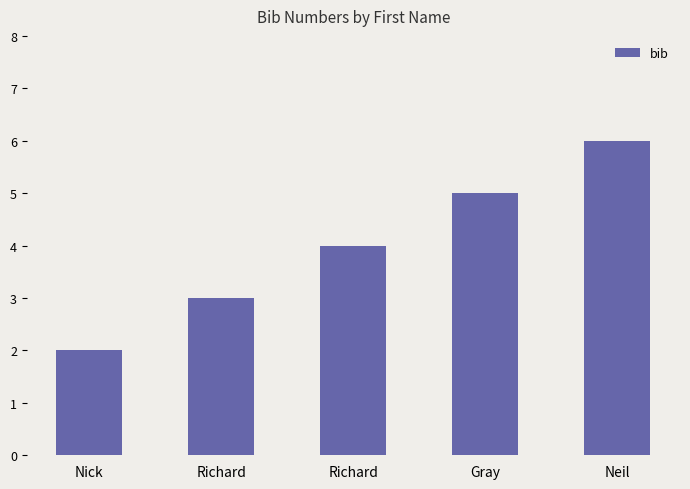

Does the chart contain any negative values?

No